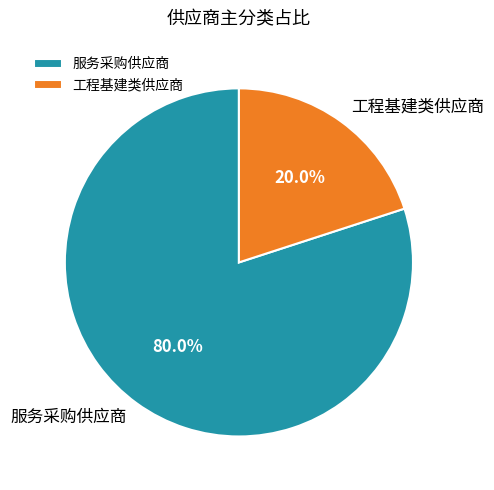

Is the sum of 服务采购供应商 and 工程基建类供应商 greater than half?

Yes